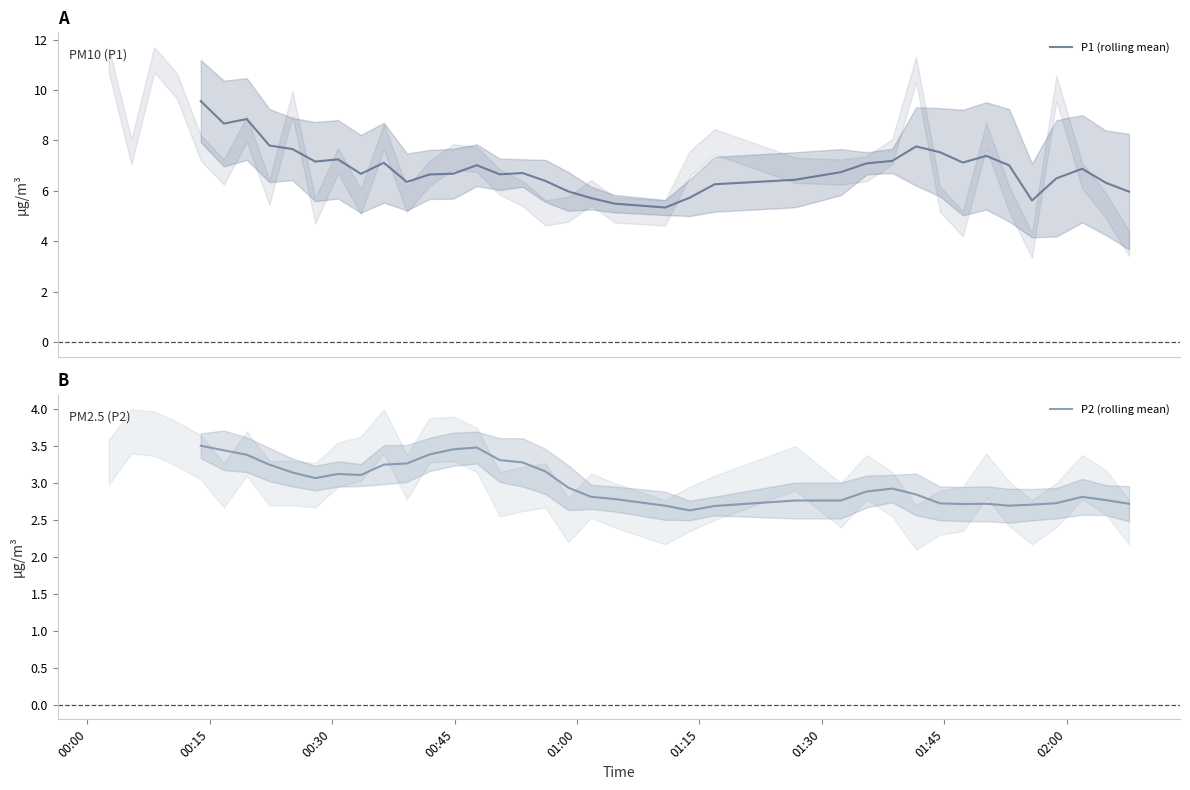

How many interior local peaks does the P1 (rolling mean) series have?

8